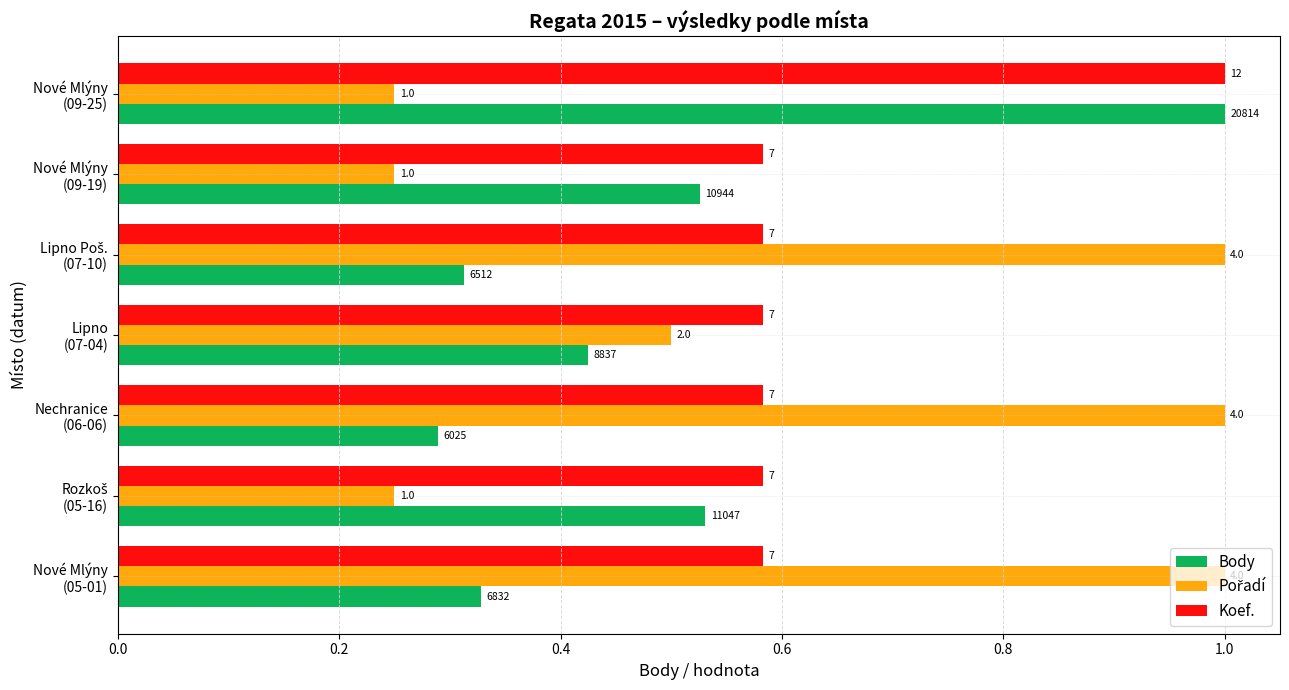

How many Pořadí values are between 0 and 1?

7